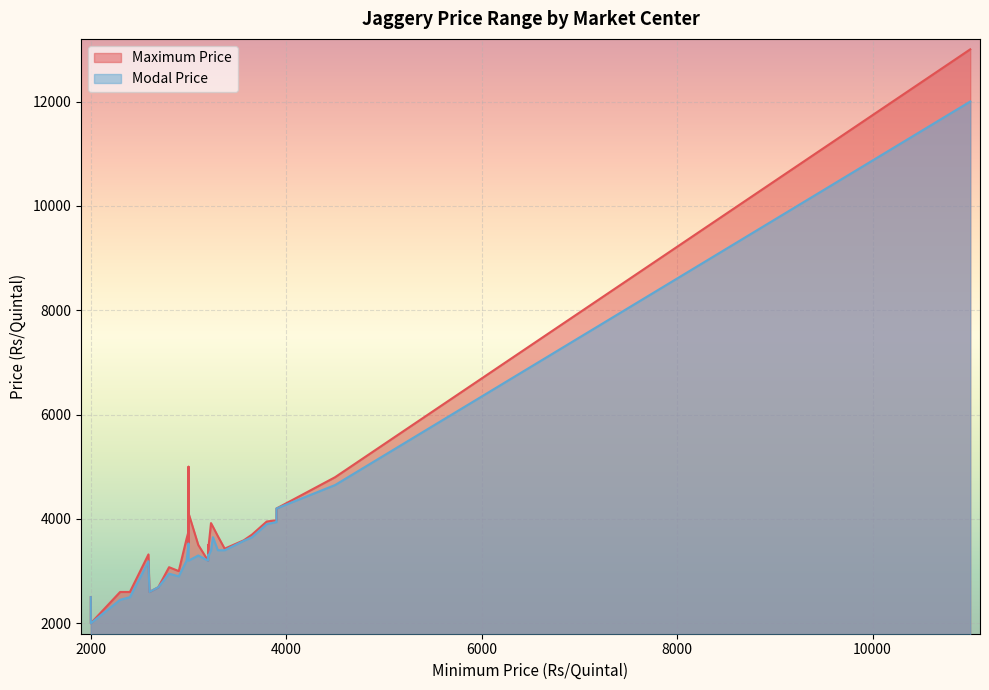

How many interior local peaks does the Modal Price series have?

6